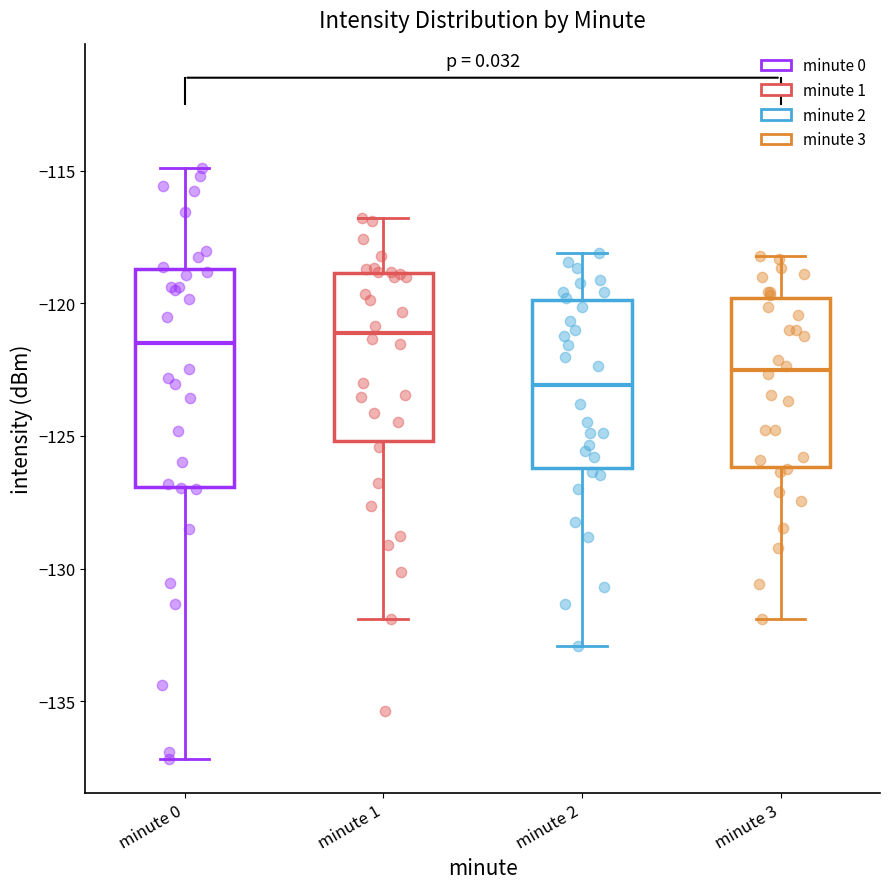

Which box's median line is the lowest?

minute 2